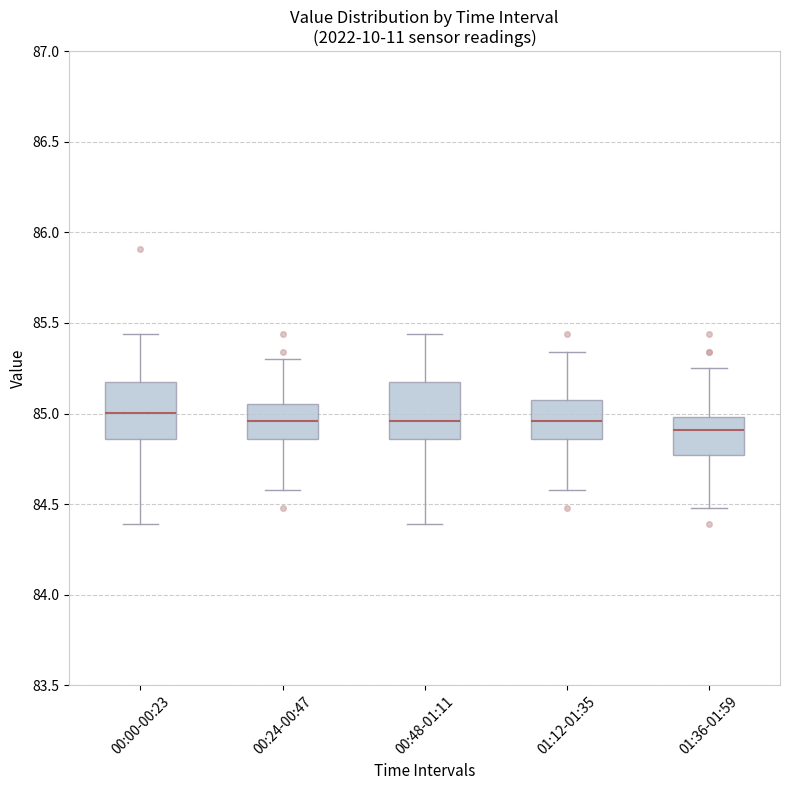

Reading left to right, transcribe this box plot: for each box, give where its median line is, the range the box spans, and where its two whiskers end, as read against the y-axis. The values are not printed on the chart, so give them approximately, as read against the axis.

00:00-00:23: median 85.00, box 84.85 to 85.20, whiskers 84.40 to 85.45
00:24-00:47: median 84.95, box 84.85 to 85.05, whiskers 84.60 to 85.30
00:48-01:11: median 84.95, box 84.85 to 85.20, whiskers 84.40 to 85.45
01:12-01:35: median 84.95, box 84.85 to 85.10, whiskers 84.60 to 85.35
01:36-01:59: median 84.90, box 84.75 to 85.00, whiskers 84.50 to 85.25